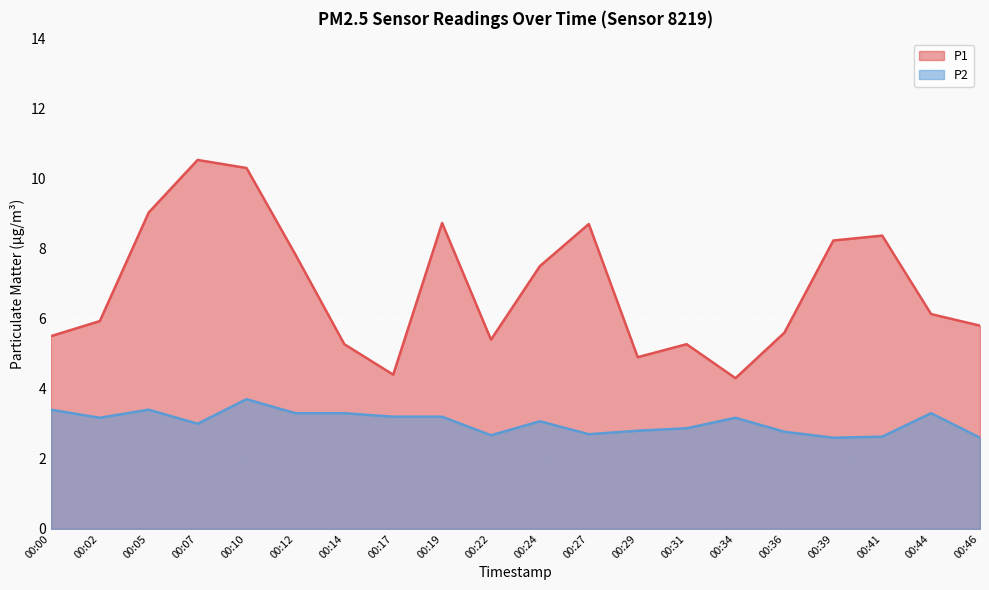

At which label does P2 reach its minimum?

00:39